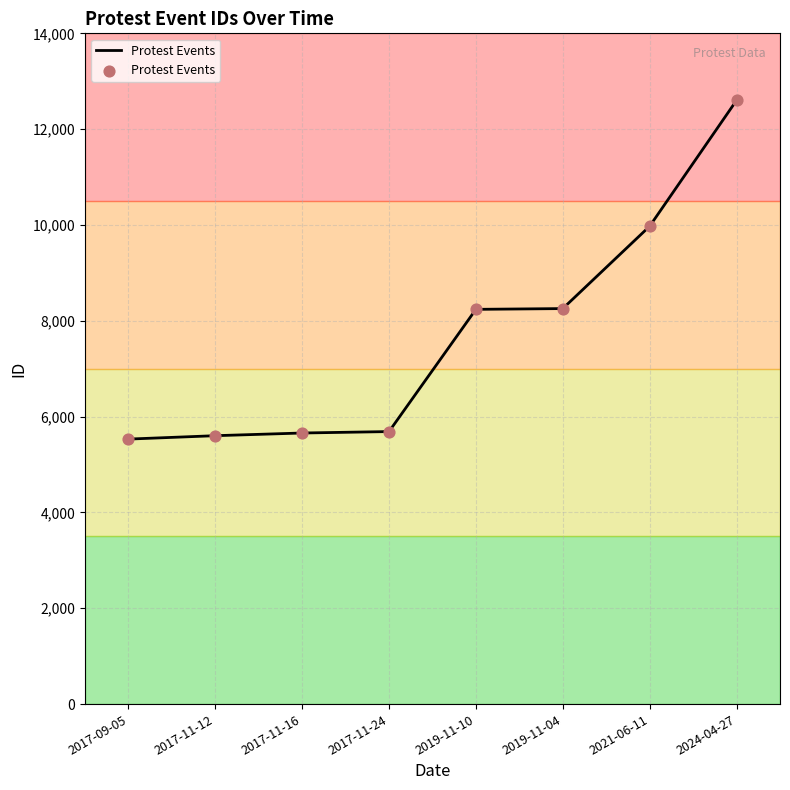

Approximately how many times larger is the value at 2017-11-24 compared to 2024-04-27?

0.5